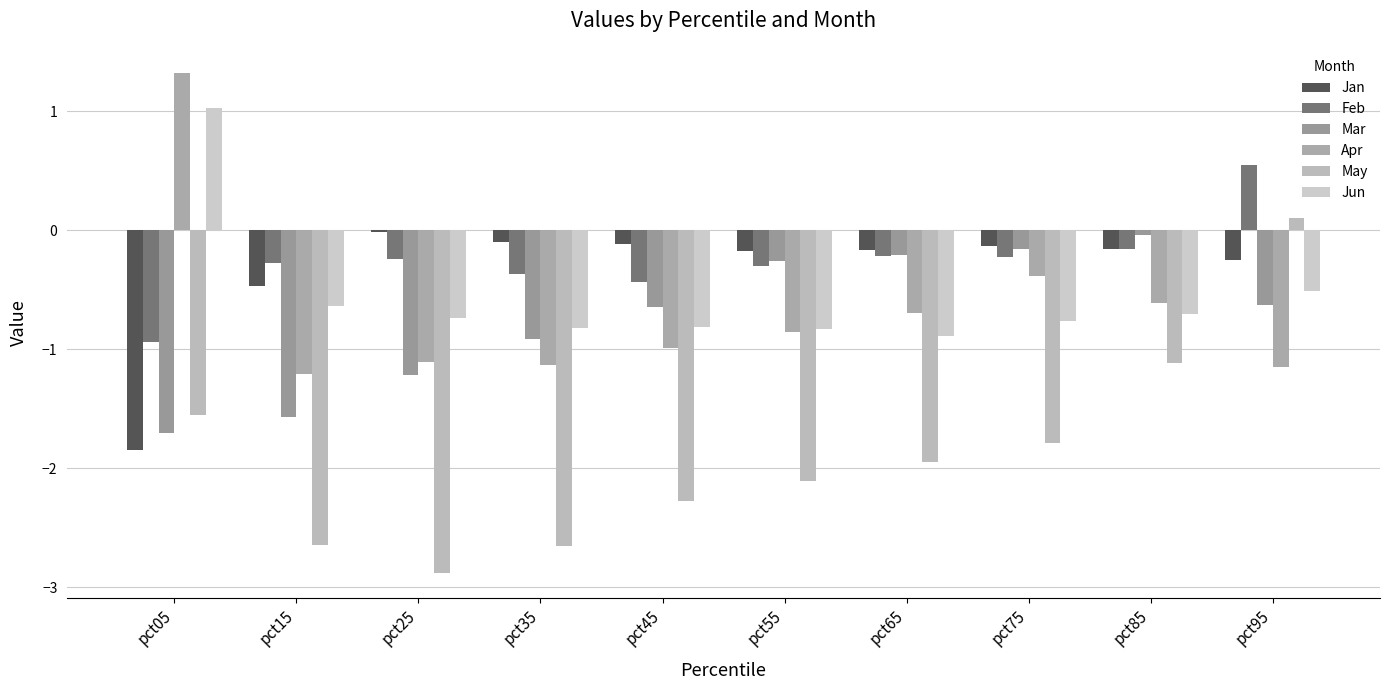

What are all the series names shown in the legend?

Jan, Feb, Mar, Apr, May, Jun